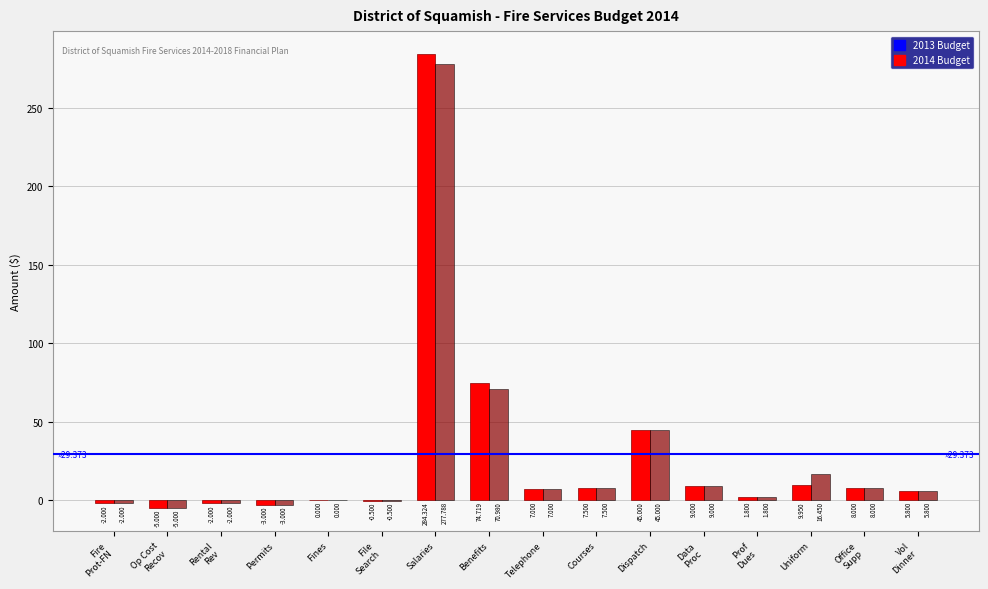

The 2014 Budget series shows 8.0 at Office
Supp. True or false?

True